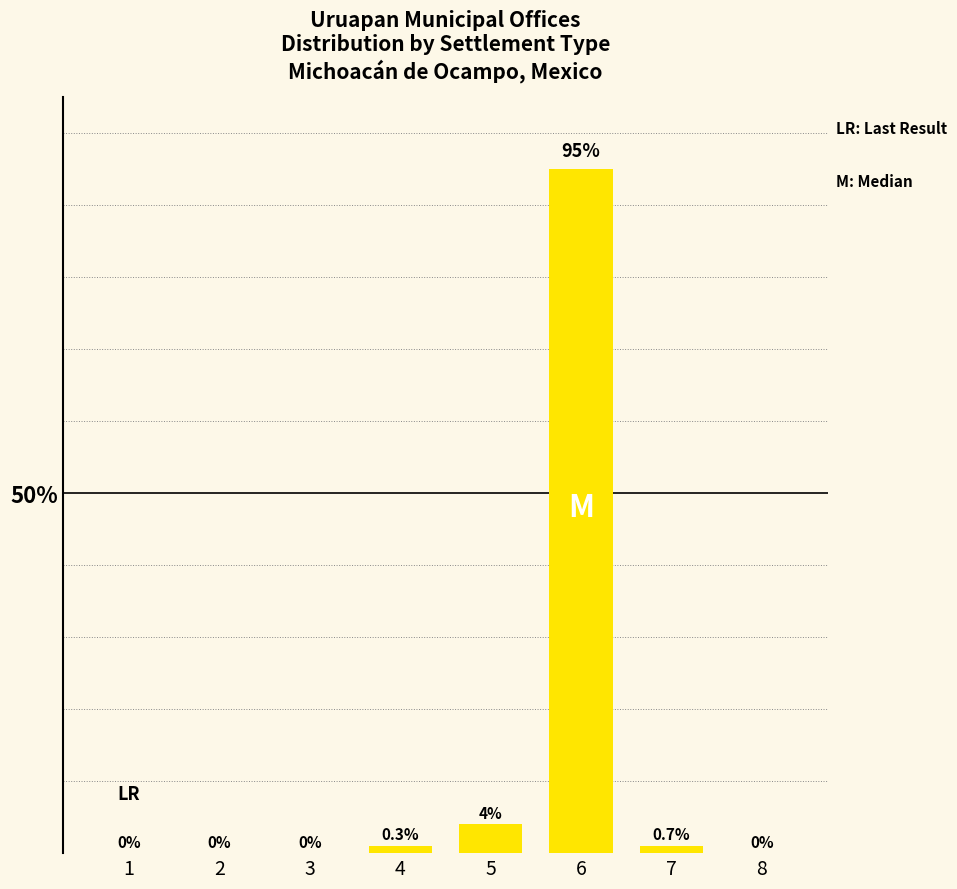

The chart shows a value of 95 at 6. True or false?

True